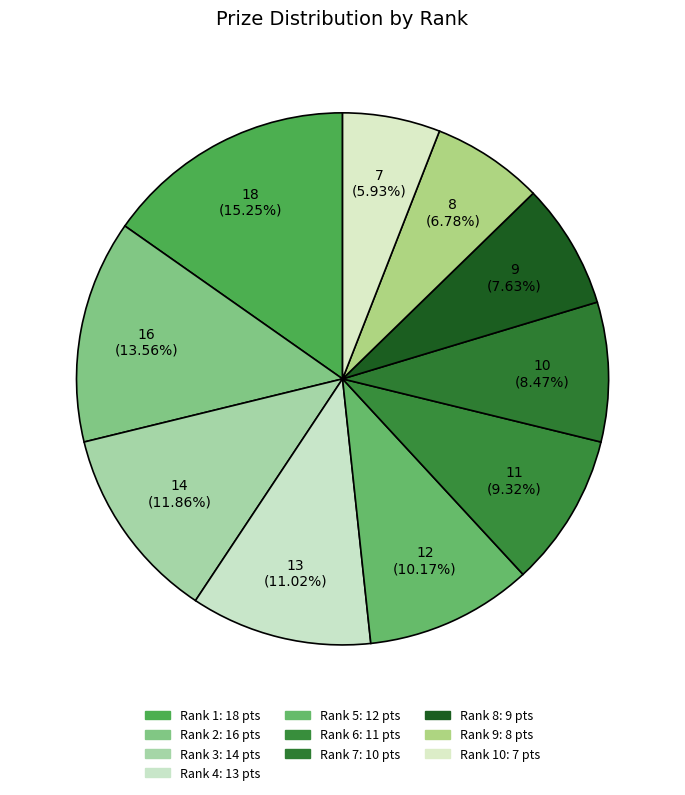

To the nearest percent, what is the average slice percentage?

10%